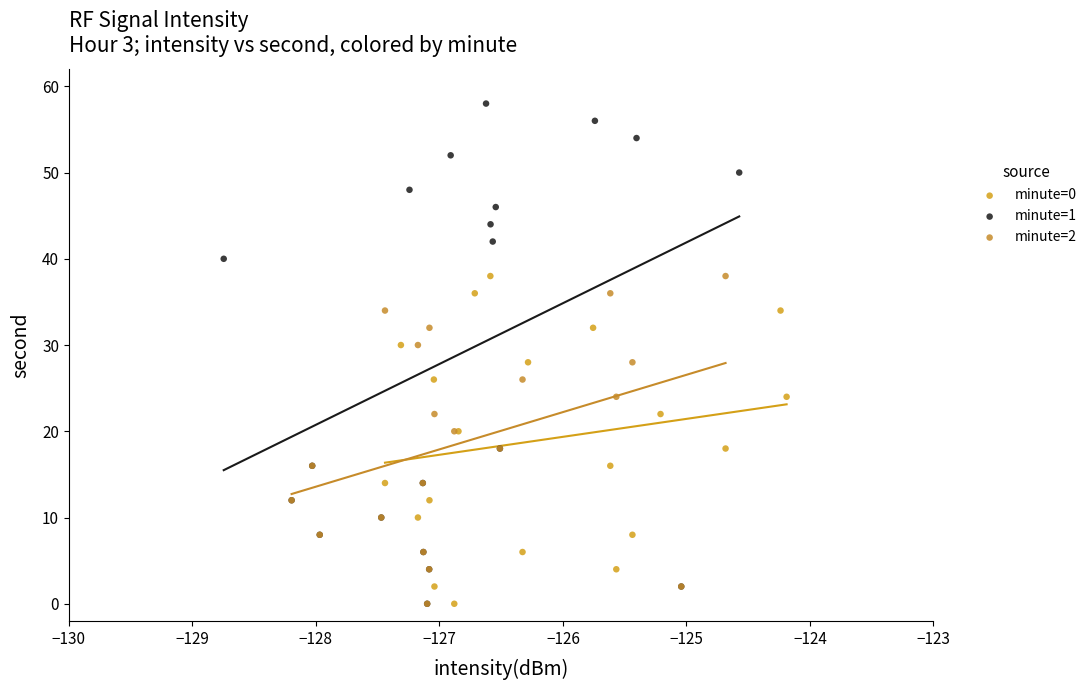

Which series has the widest spread of Y values?

minute=1